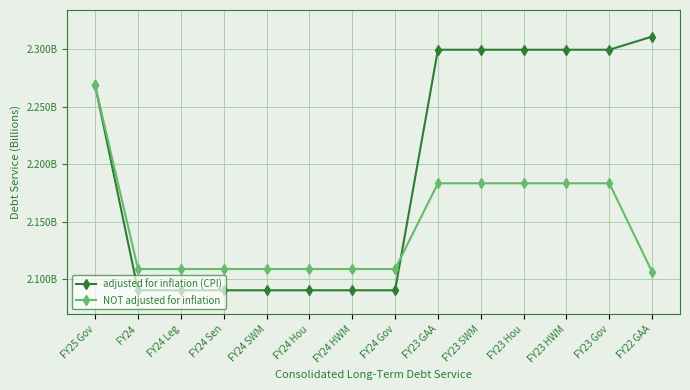

Is it true that NOT adjusted for inflation equals 3398959103 at FY25 Gov?

False